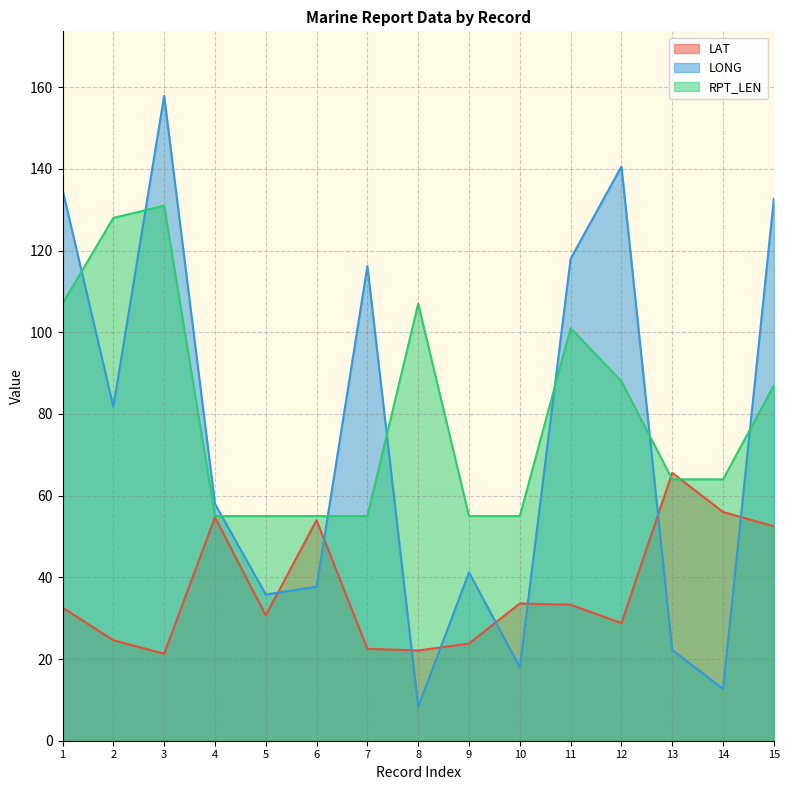

Reading left to right, extract all data points from this chart.

LAT: 32.6	24.6	21.3	54.7	30.7	54.0	22.5	22.1	23.8	33.6	33.3	28.8	65.6	56.0	52.5
LONG: 134.9	81.8	157.9	58.0	35.8	37.7	116.2	8.3	41.2	18.0	118.0	140.6	22.2	12.7	132.7
RPT_LEN: 107.0	128.0	131.0	55.0	55.0	55.0	55.0	107.0	55.0	55.0	101.0	88.0	64.0	64.0	87.0